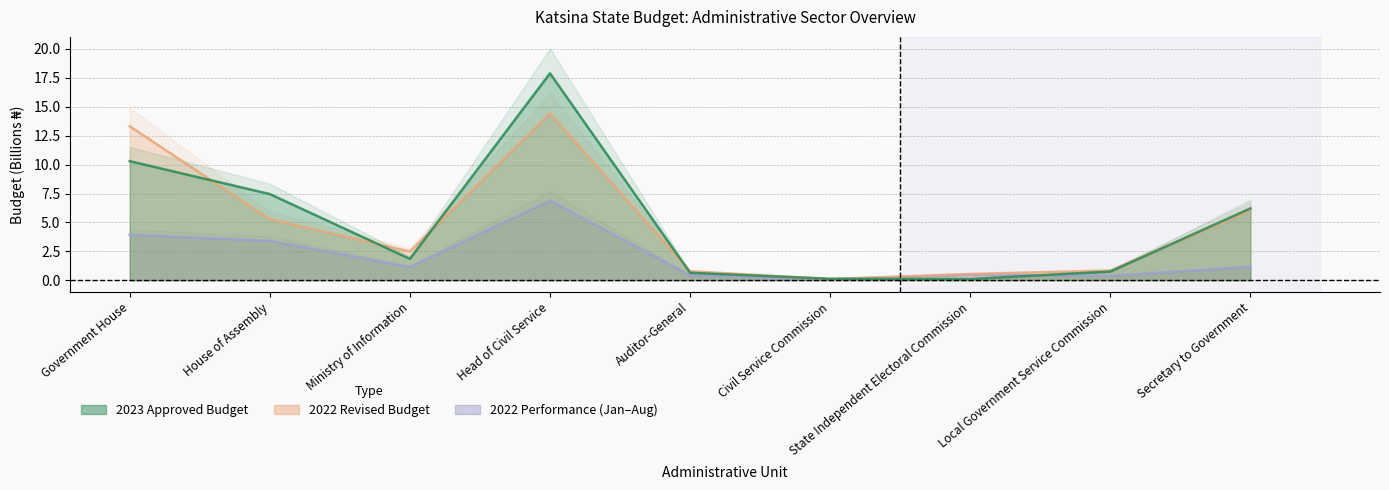

True or false: 2022 Revised Budget and 2022 Performance intersect in this chart.

False